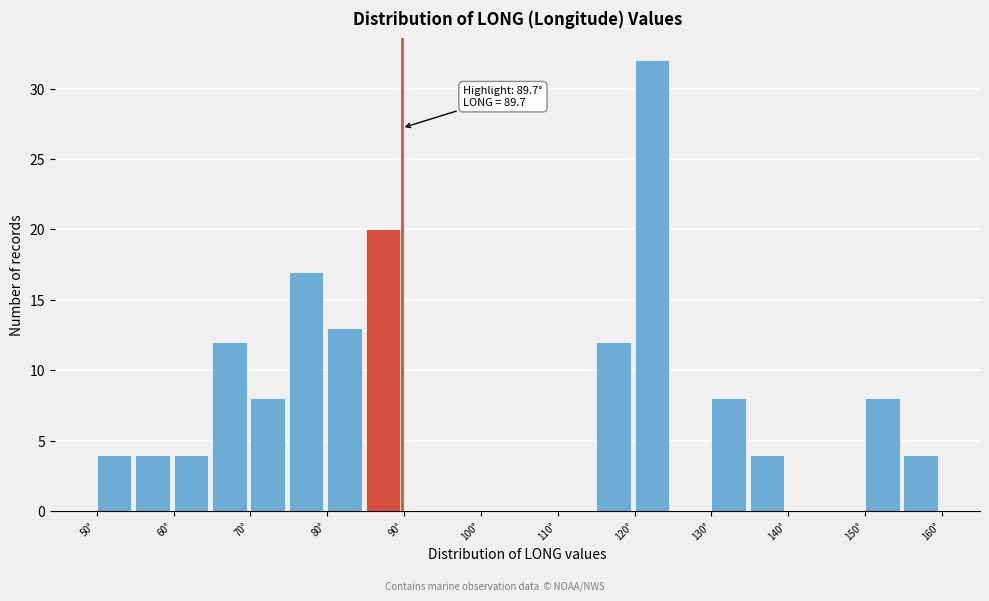

Which range on the x-axis has the tallest bar?

120 to 125